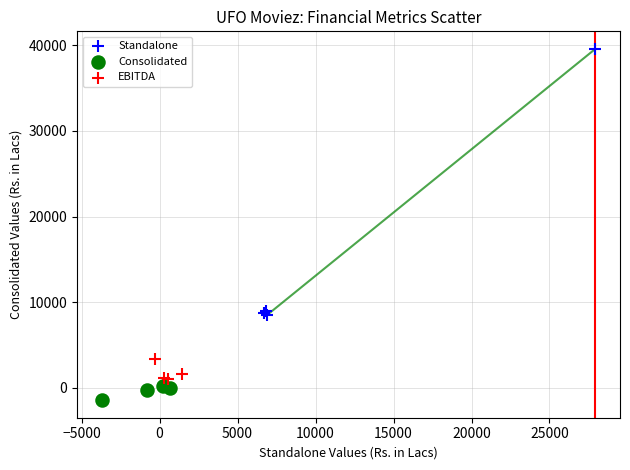

Which series contains the highest Y value?

Standalone